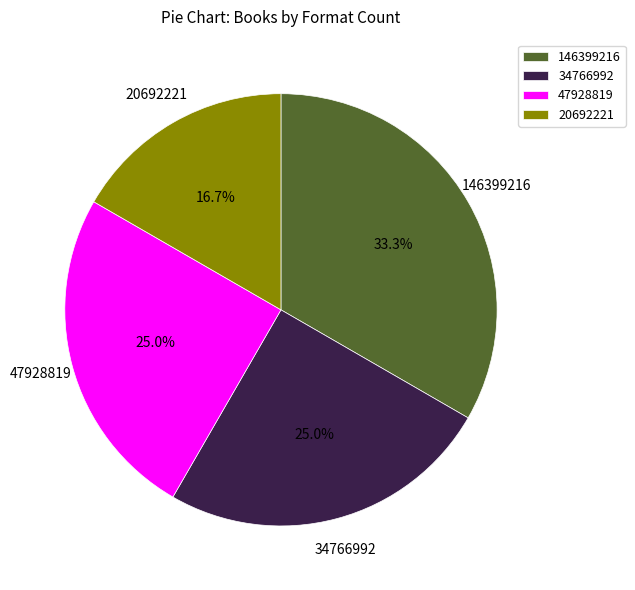

What percentage do 146399216 and 34766992 together represent?

58.3%